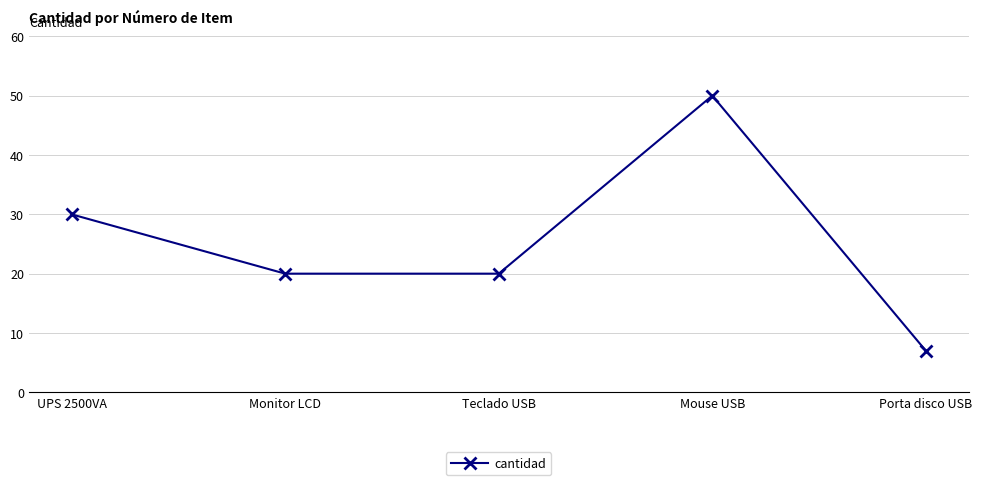

Reading right to left, list all the values displayed in this chart.

Porta disco USB=7	Mouse USB=50	Teclado USB=20	Monitor LCD=20	UPS 2500VA=30